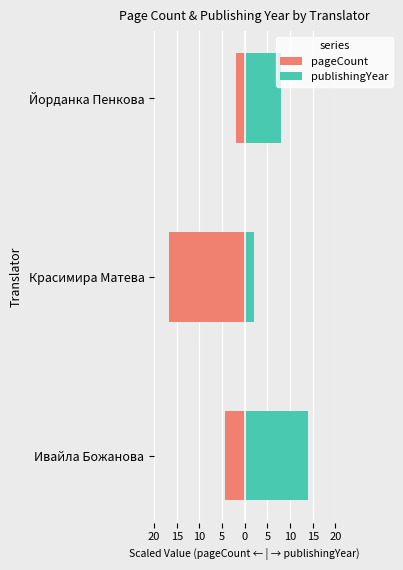

Does the chart contain stacked bars?

No